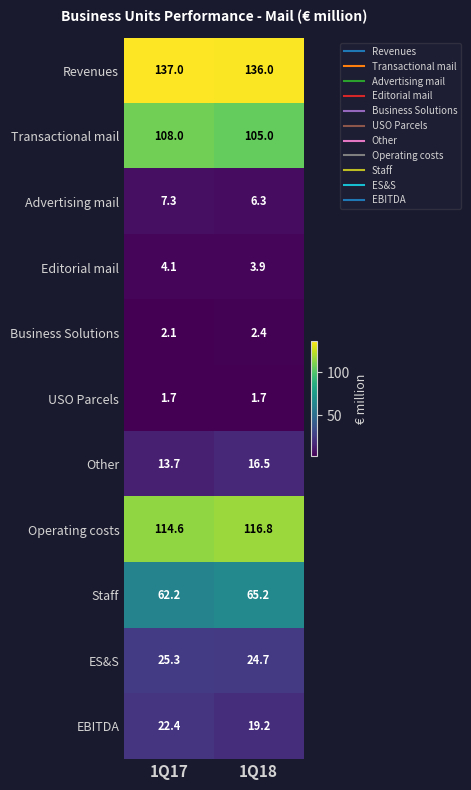

At which label is Staff closest to 63?

1Q17